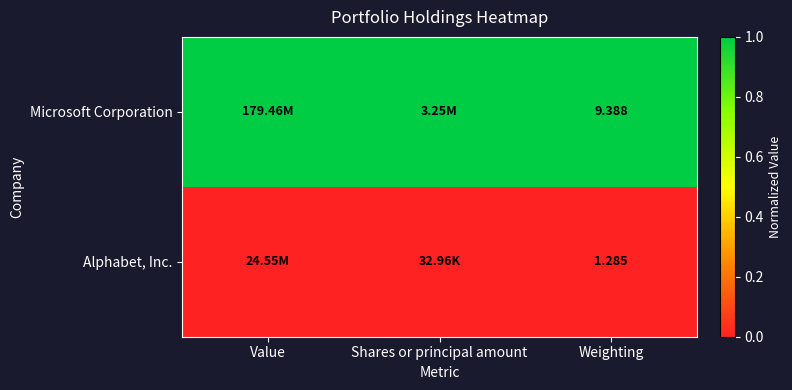

Rank the series by their average value, from lowest to highest.

Alphabet, Inc., Microsoft Corporation